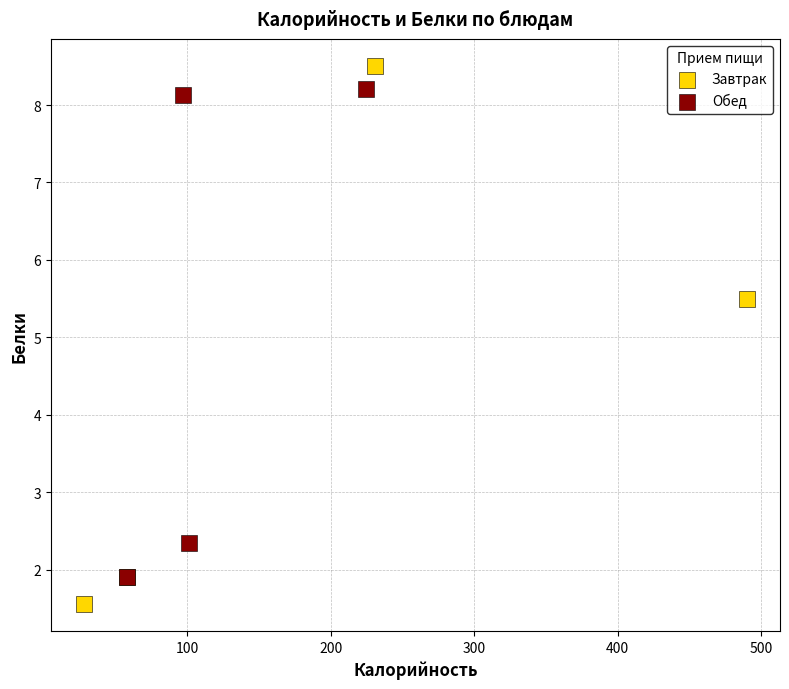

Which series has the widest spread of Y values?

Завтрак